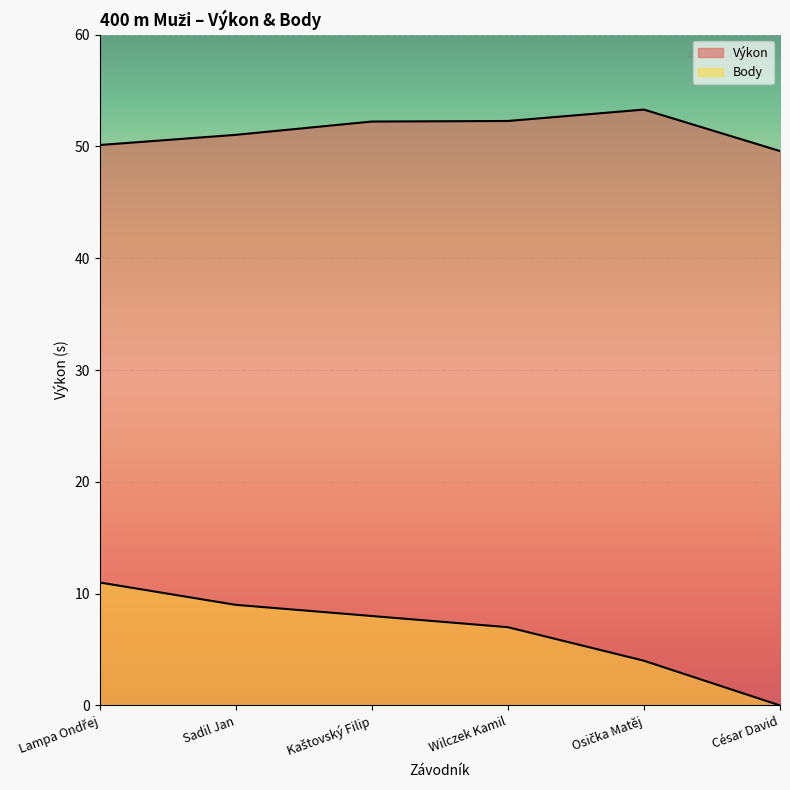

How many values in the Body series are below 8?

3